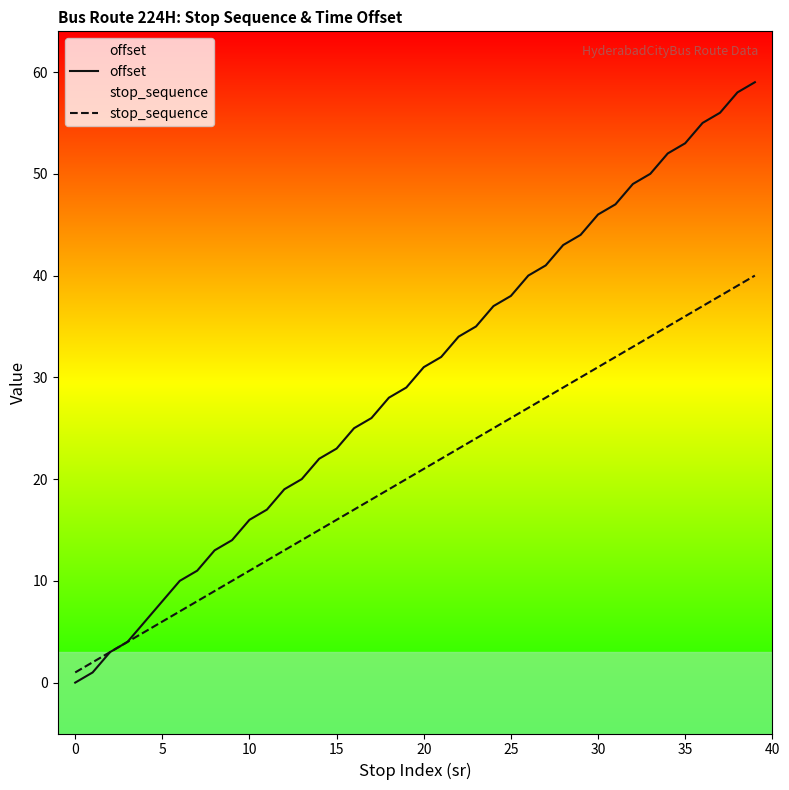

Reading left to right, transcribe all the data shown in this chart.

offset: 0	1	3	4	6	8	10	11	13	14	16	17	19	20	22	23	25	26	28	29	31	32	34	35	37	38	40	41	43	44	46	47	49	50	52	53	55	56	58	59
stop_sequence: 1	2	3	4	5	6	7	8	9	10	11	12	13	14	15	16	17	18	19	20	21	22	23	24	25	26	27	28	29	30	31	32	33	34	35	36	37	38	39	40